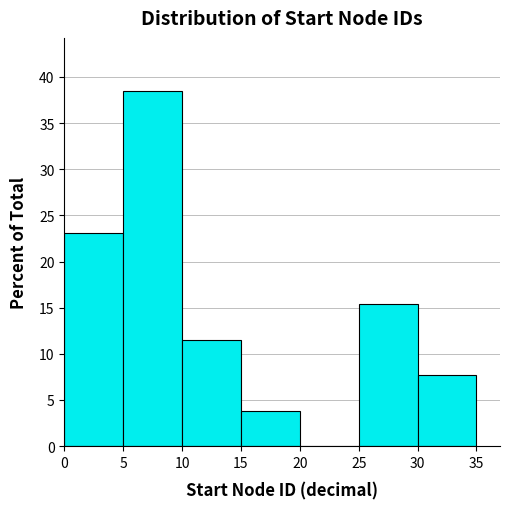

How tall is the bar that spans 10 to 15 on the x-axis? The values are not printed on the chart, so give them approximately, as read against the axis.

11.5